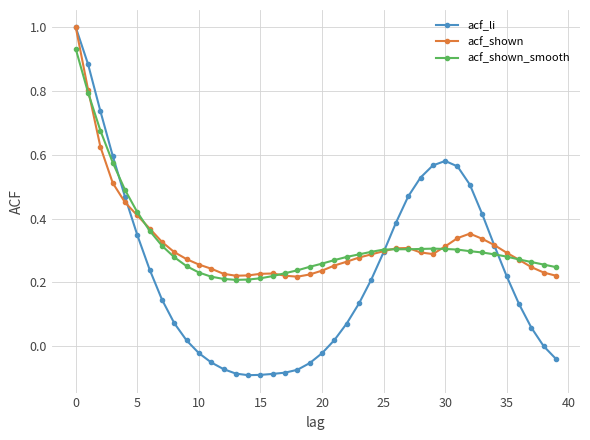

What is the maximum value for acf_shown?

1.0